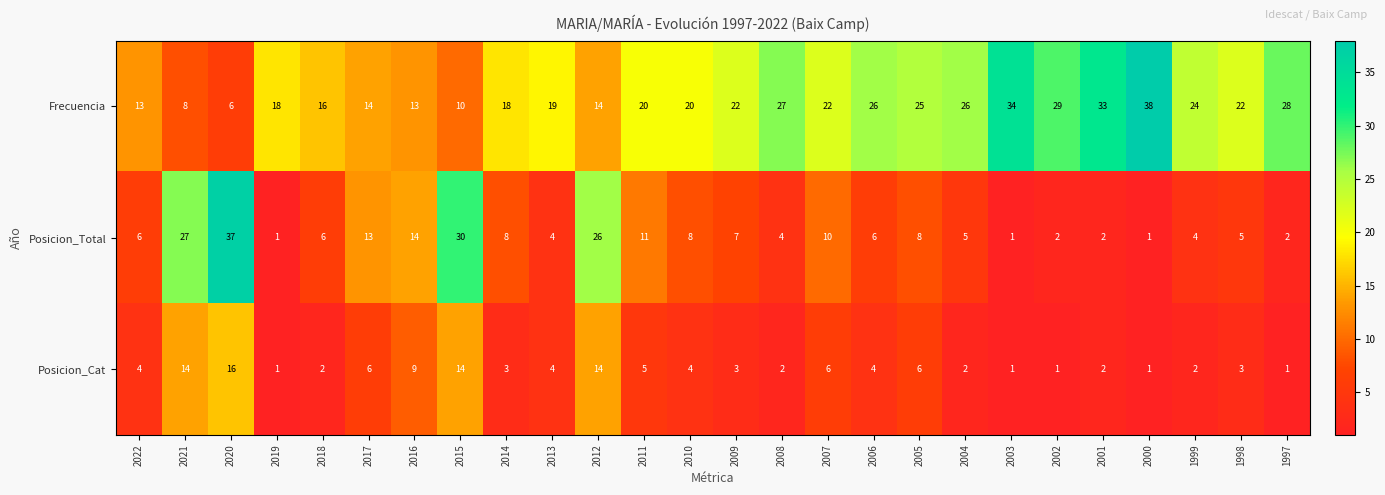

What is the average value of the Posicion_Total series?

10